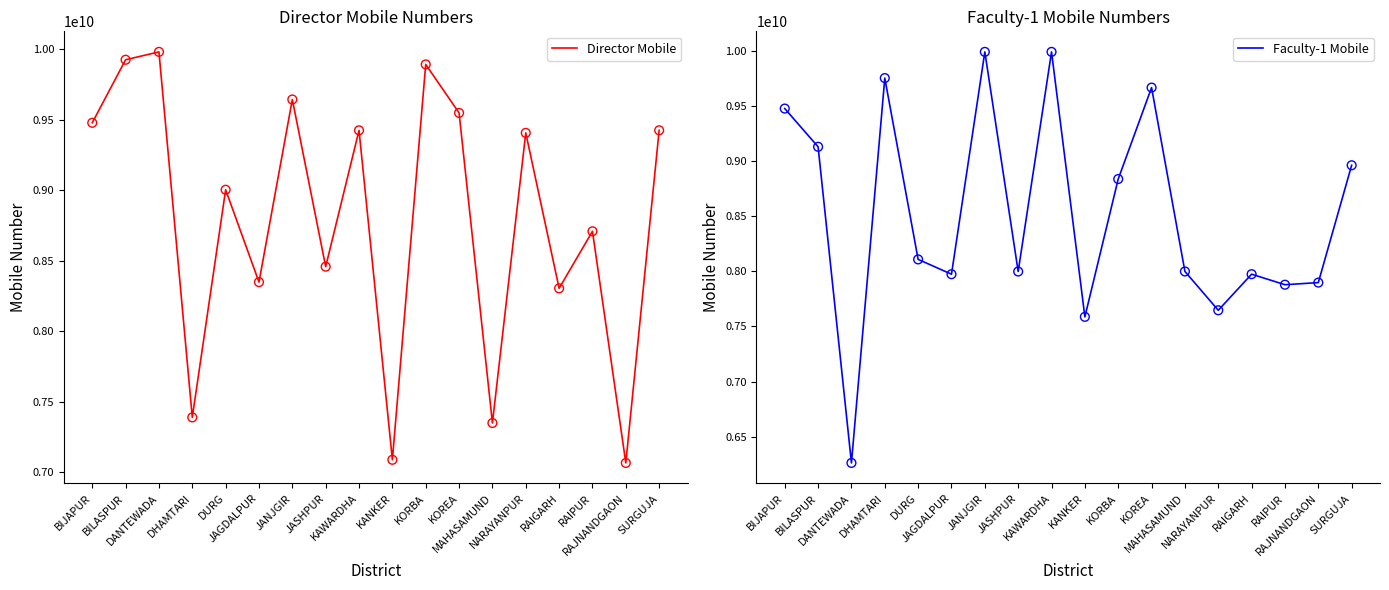

At which category is the sum across all series the highest?

JANJGIR